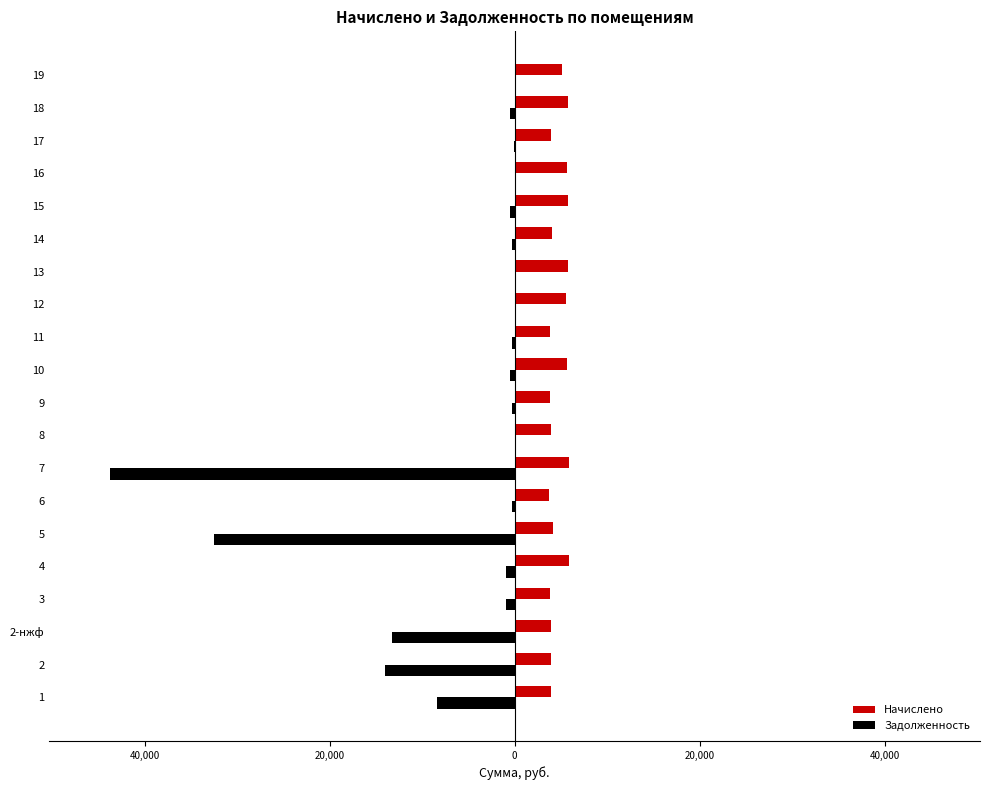

Is it true that Начислено equals 1657.3 at 8?

False